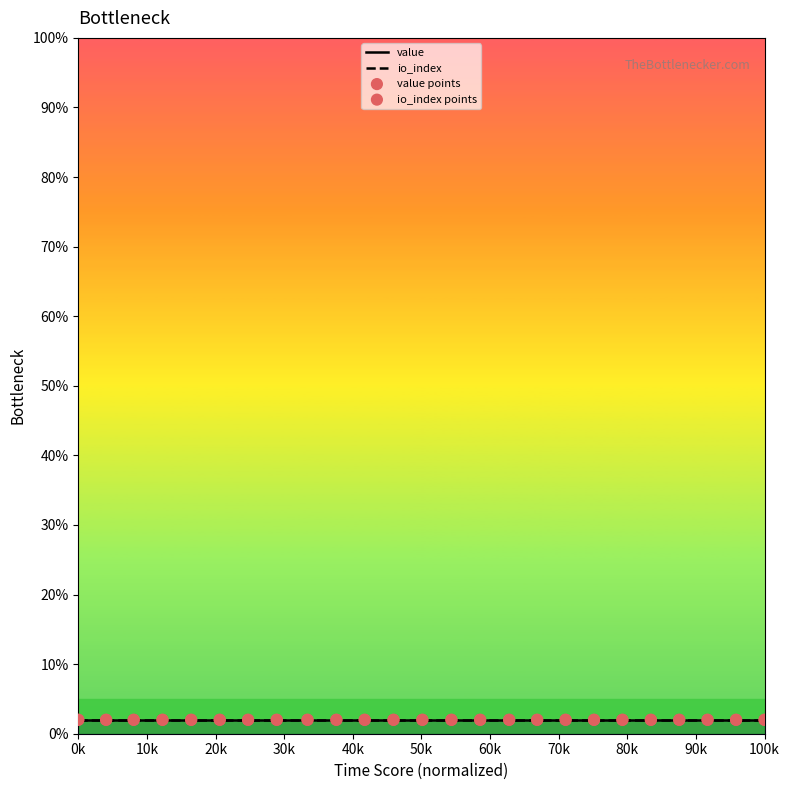

Which series has the widest spread of Y values?

value